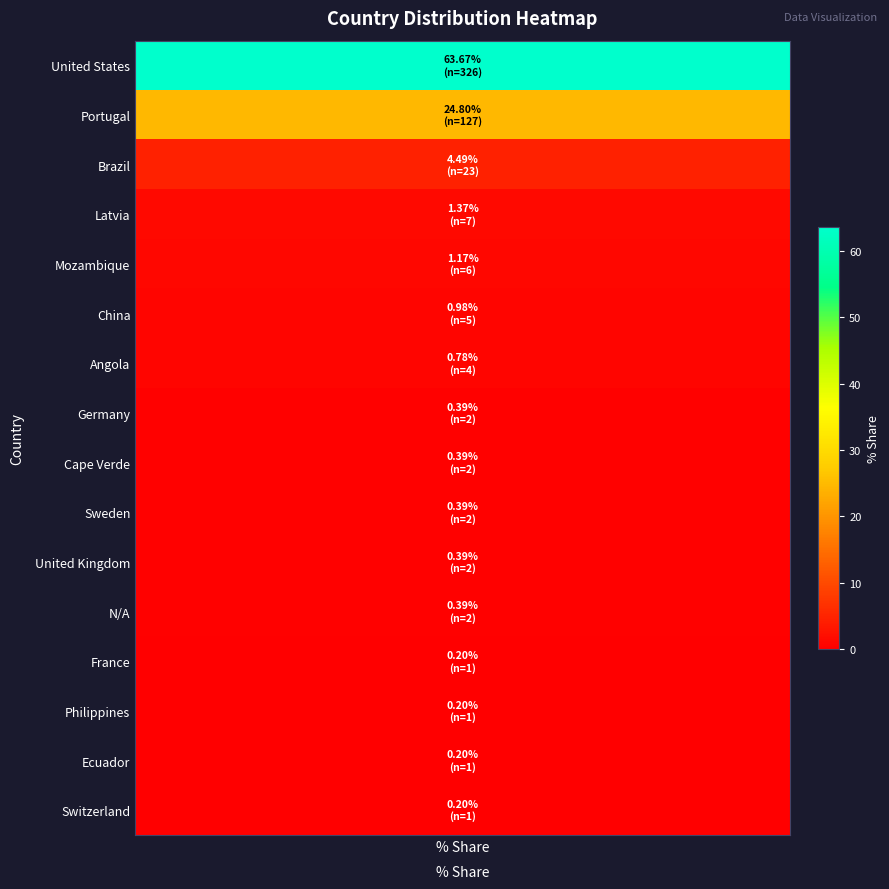

Where is the data nearest to the value 31?

Portugal